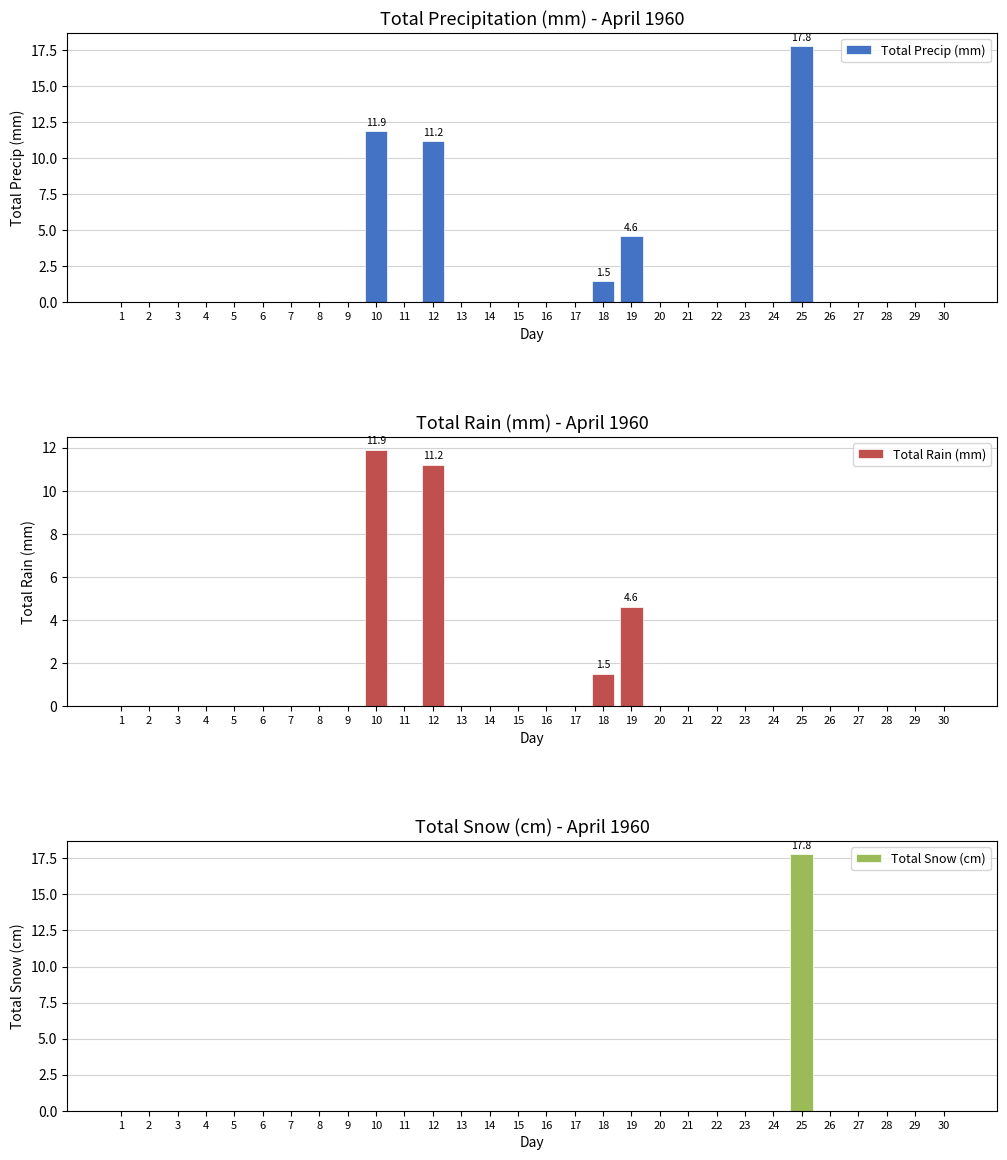

What are all the series names shown in the legend?

Total Precip (mm), Total Rain (mm), Total Snow (cm)